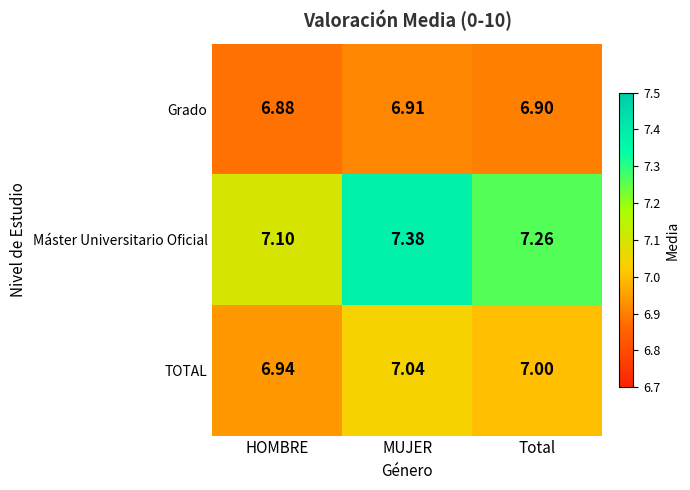

Which series has the widest spread of values?

Máster Universitario Oficial